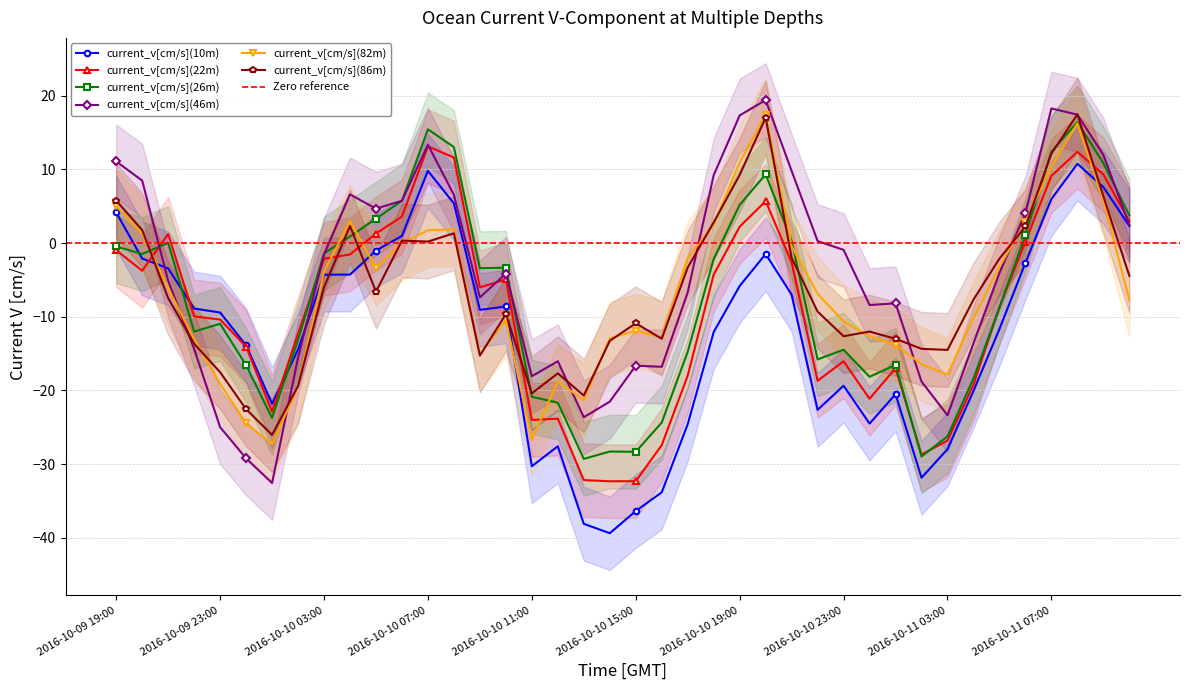

Is this an area chart (filled region under the line)?

No